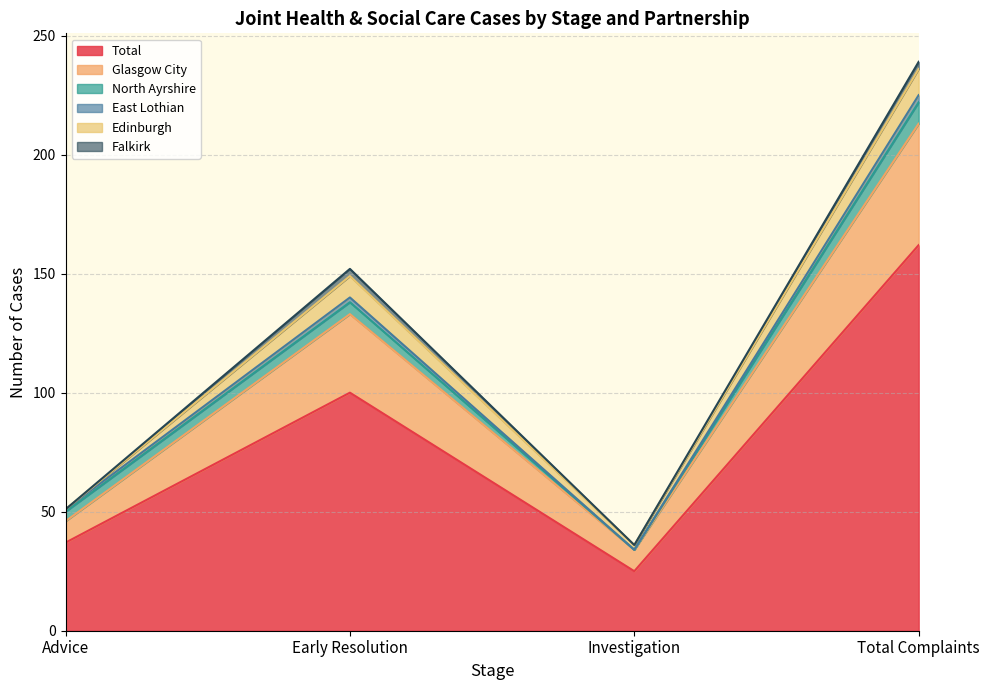

Reading right to left, list all the values displayed in this chart.

Total: Total Complaints=162	Investigation=25	Early Resolution=100	Advice=37
Glasgow City: Total Complaints=51	Investigation=9	Early Resolution=33	Advice=9
North Ayrshire: Total Complaints=9	Investigation=0	Early Resolution=5	Advice=4
East Lothian: Total Complaints=3	Investigation=0	Early Resolution=2	Advice=1
Edinburgh: Total Complaints=11	Investigation=2	Early Resolution=9	Advice=0
Falkirk: Total Complaints=3	Investigation=0	Early Resolution=3	Advice=0